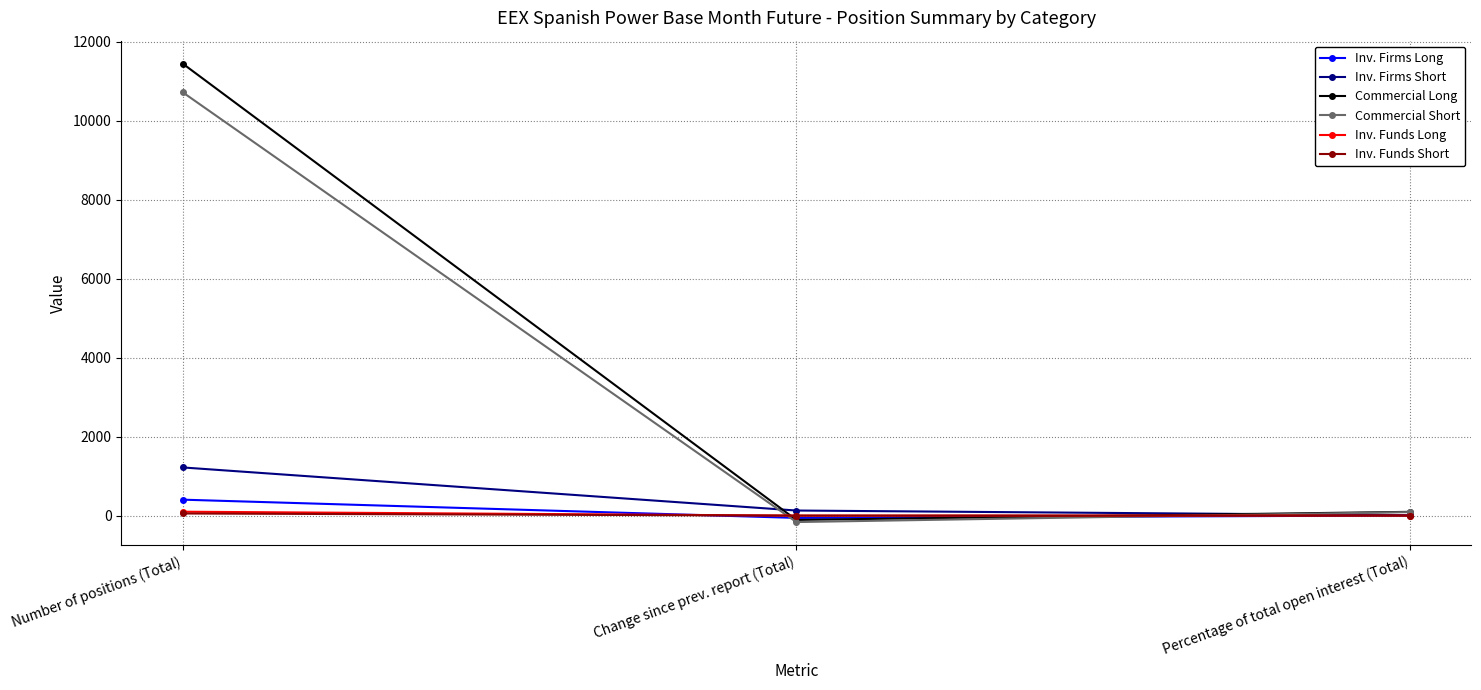

What is the label of the 2nd point from the left?

Change since prev. report (Total)